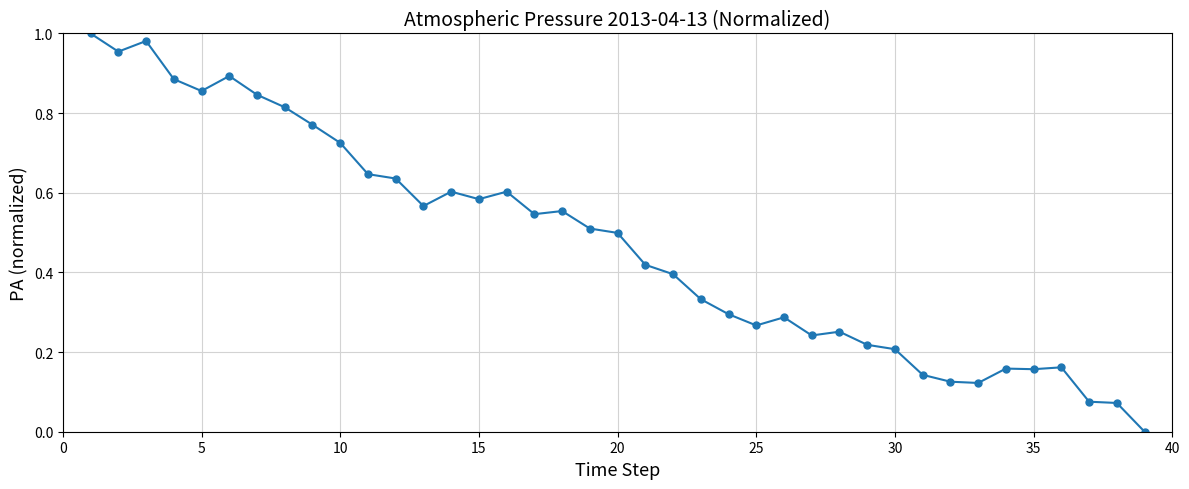

True or false: the data has more than 1 interior local peaks.

True